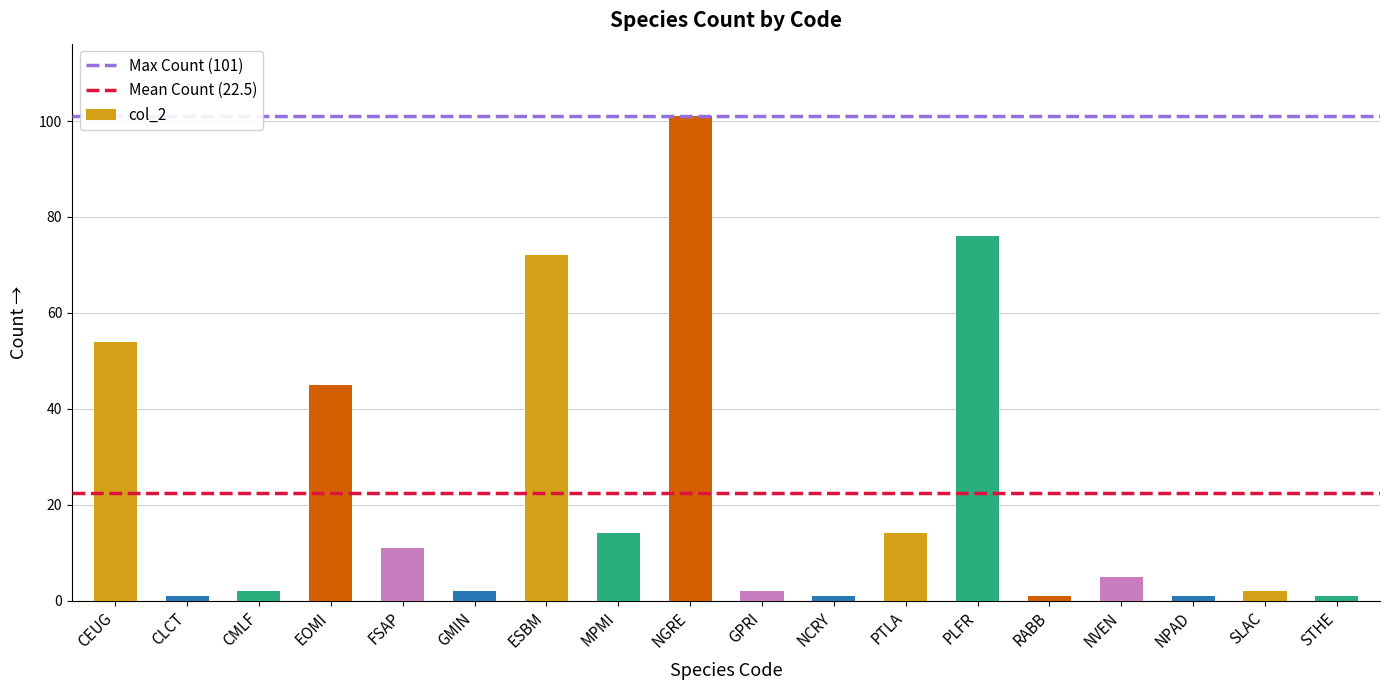

Is it true that the value at NGRE is 101?

True